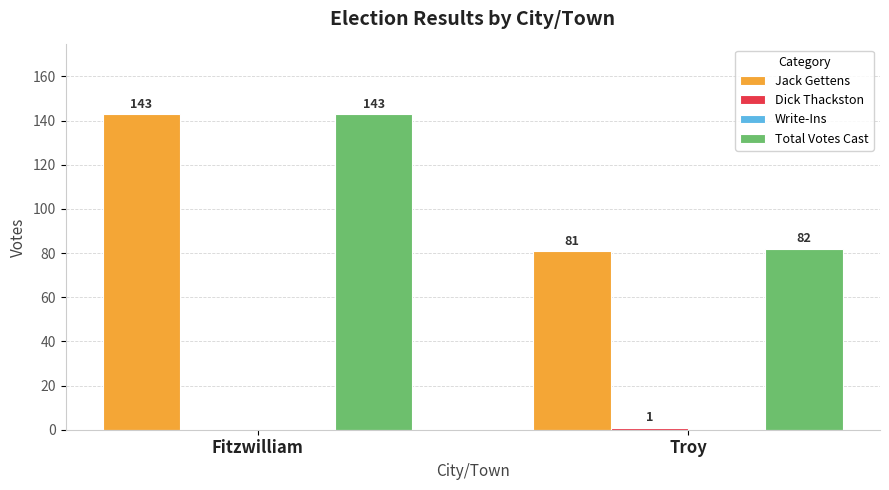

What is the sum of all Total Votes Cast values?

225